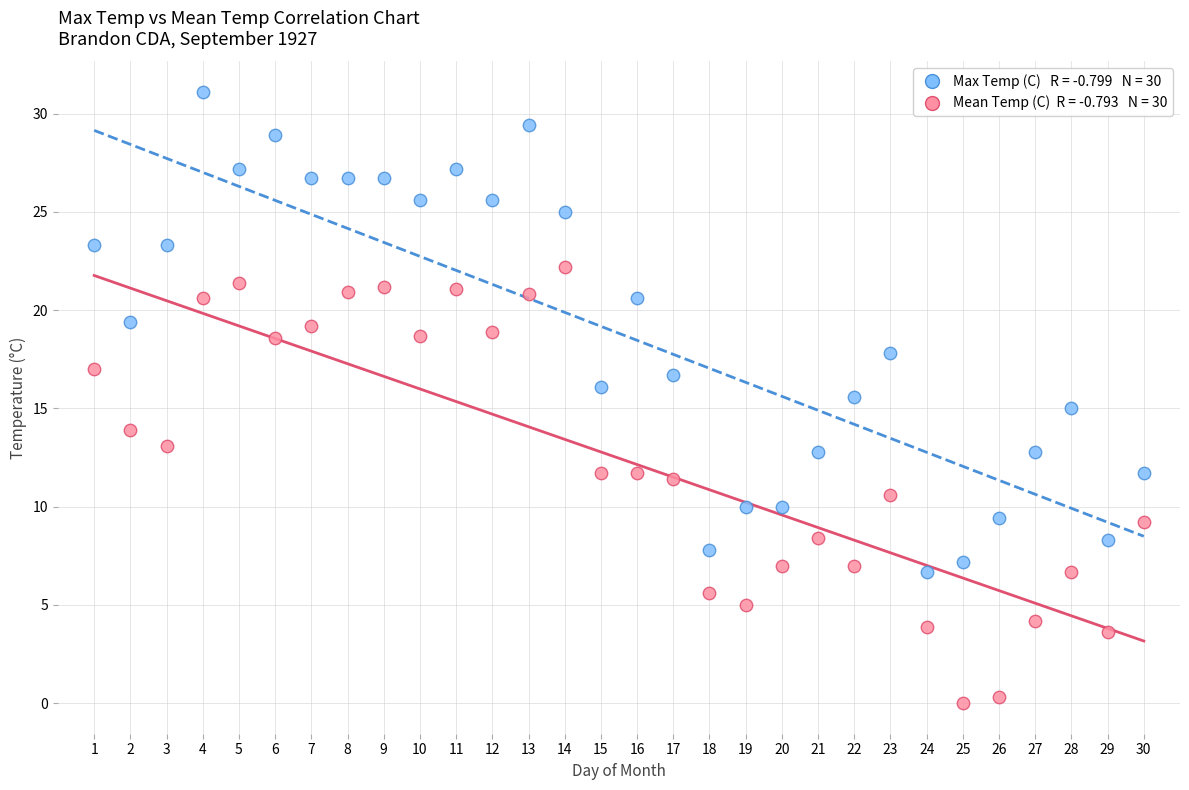

Across all data points, what is the range of Y values (max minus min)?

31.1